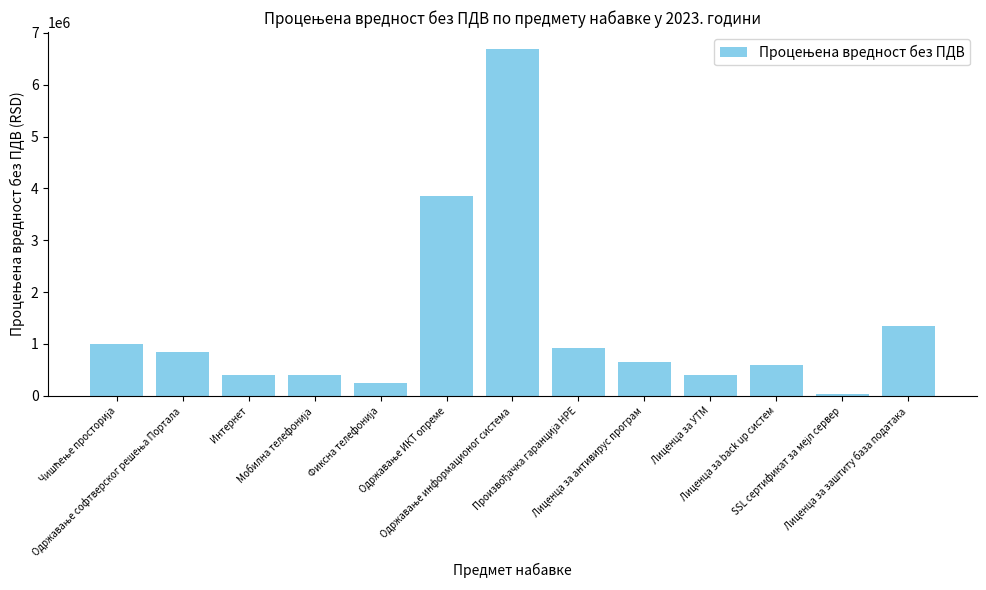

What is the greatest value displayed?

6680000